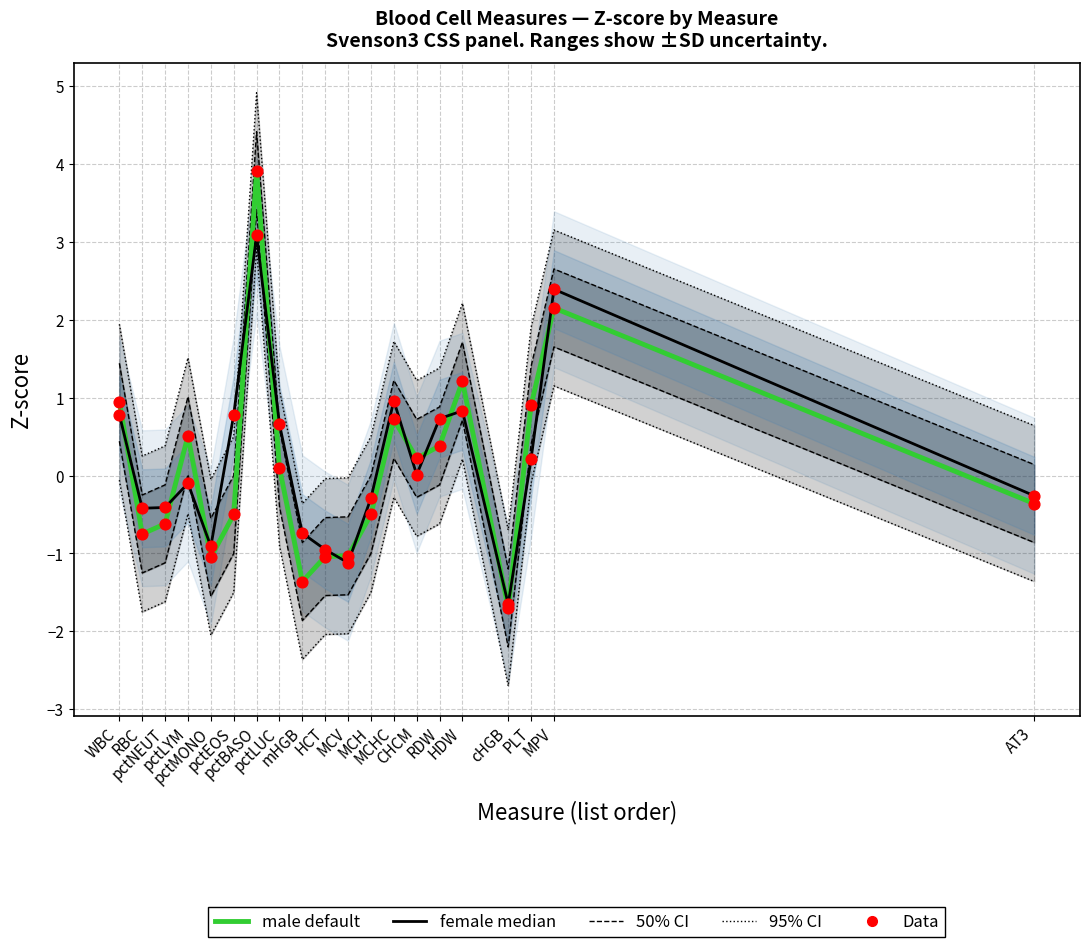

Is the value of 50% CI (male) at RDW greater than the value of 95% CI (male) at pctBASO?

No